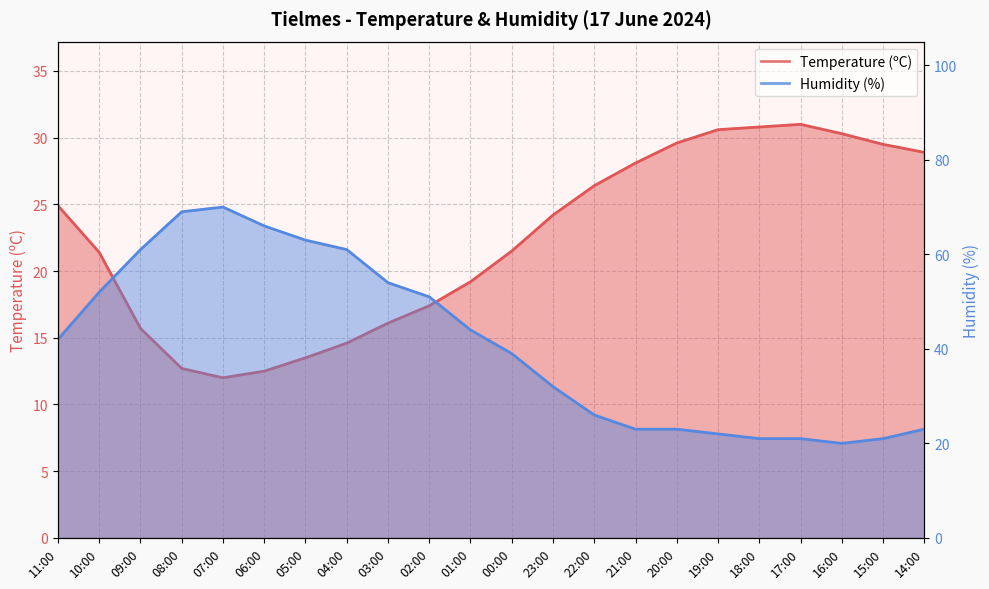

True or false: Temperature (ºC) and Humidity (%) intersect in this chart.

True